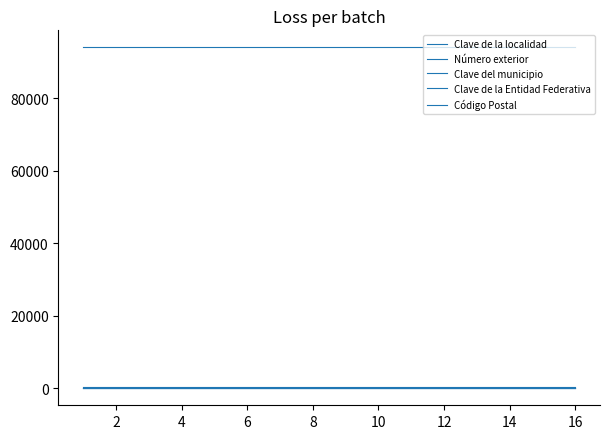

Does the chart display data point markers on the line(s)?

No